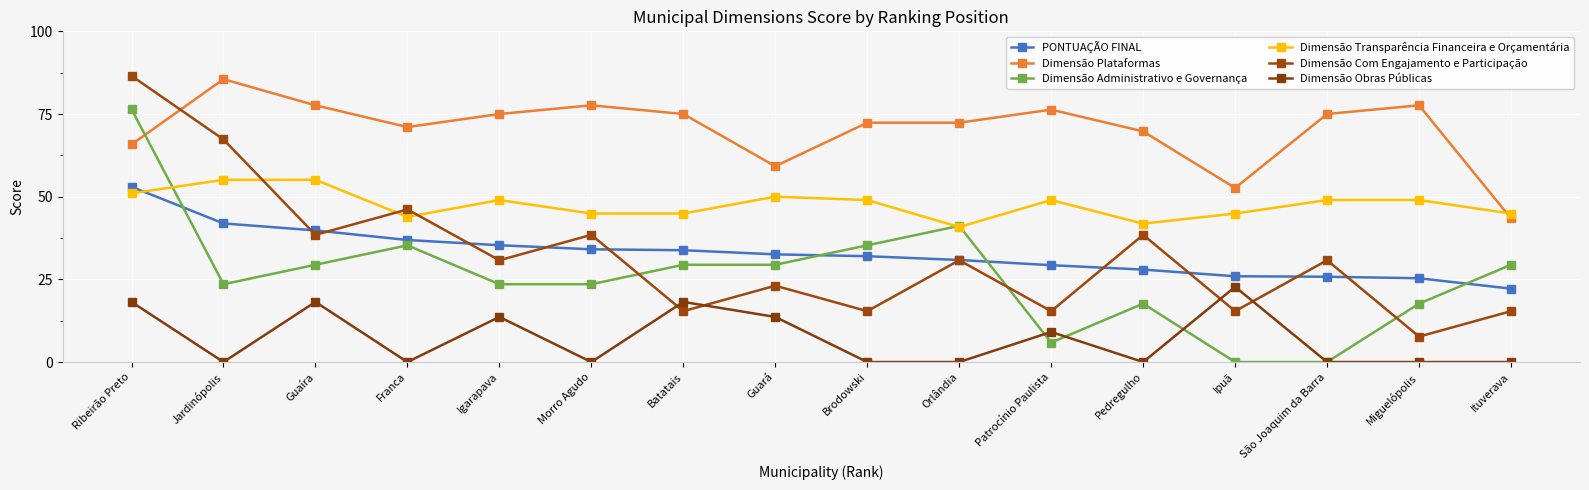

True or false: PONTUAÇÃO FINAL and Dimensão Com Engajamento e Participação cross at least once.

True